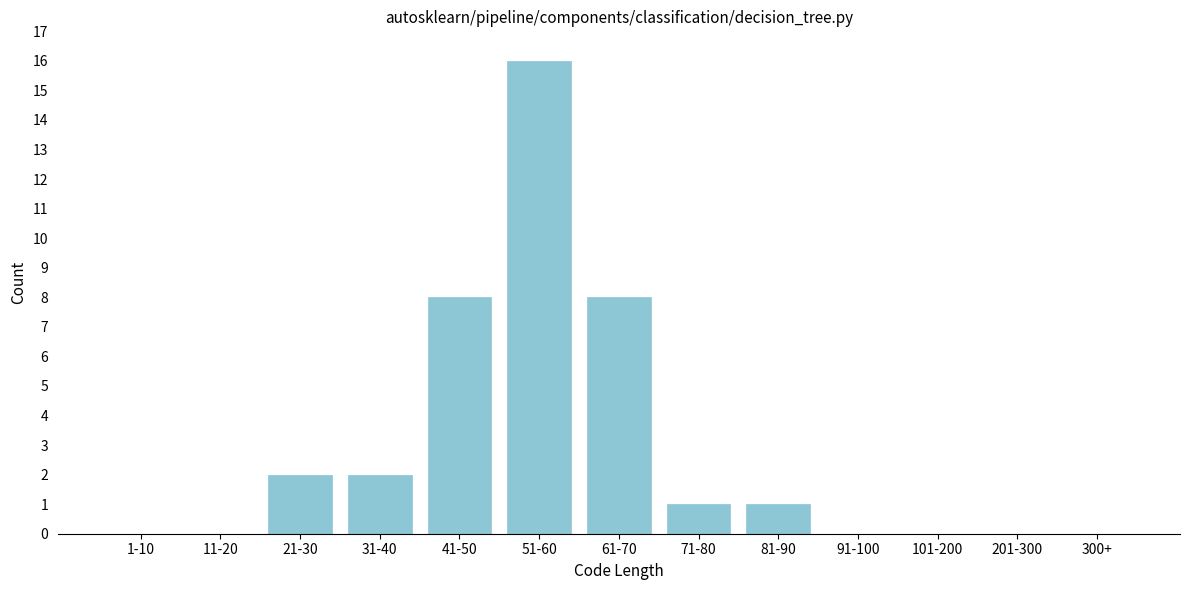

Reading right to left, what are all the values shown in this chart?

300+=0	201-300=0	101-200=0	91-100=0	81-90=1	71-80=1	61-70=8	51-60=16	41-50=8	31-40=2	21-30=2	11-20=0	1-10=0